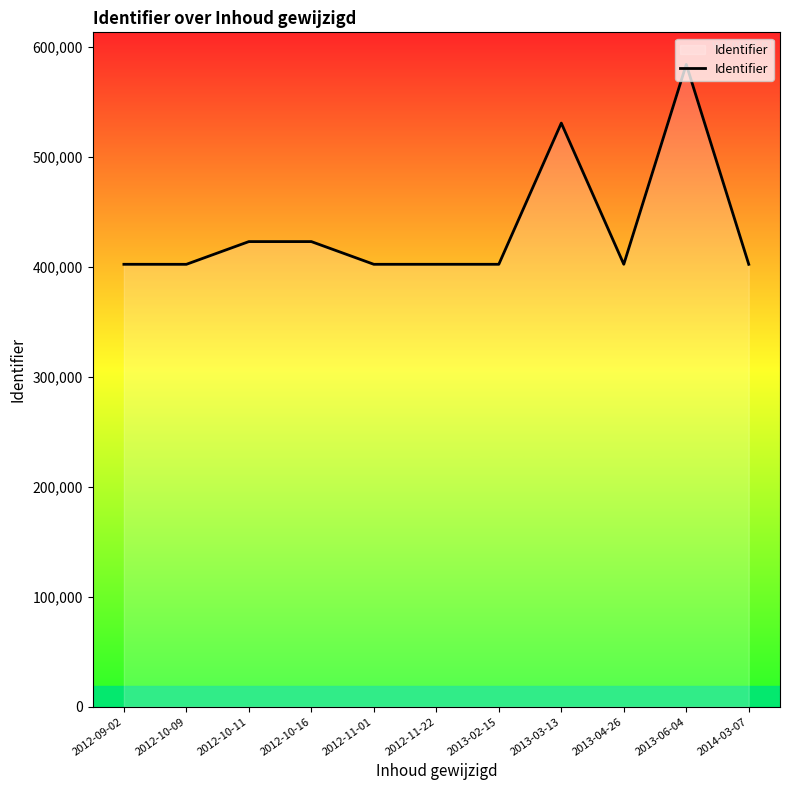

At which label is the value closest to 493042?

2013-03-13